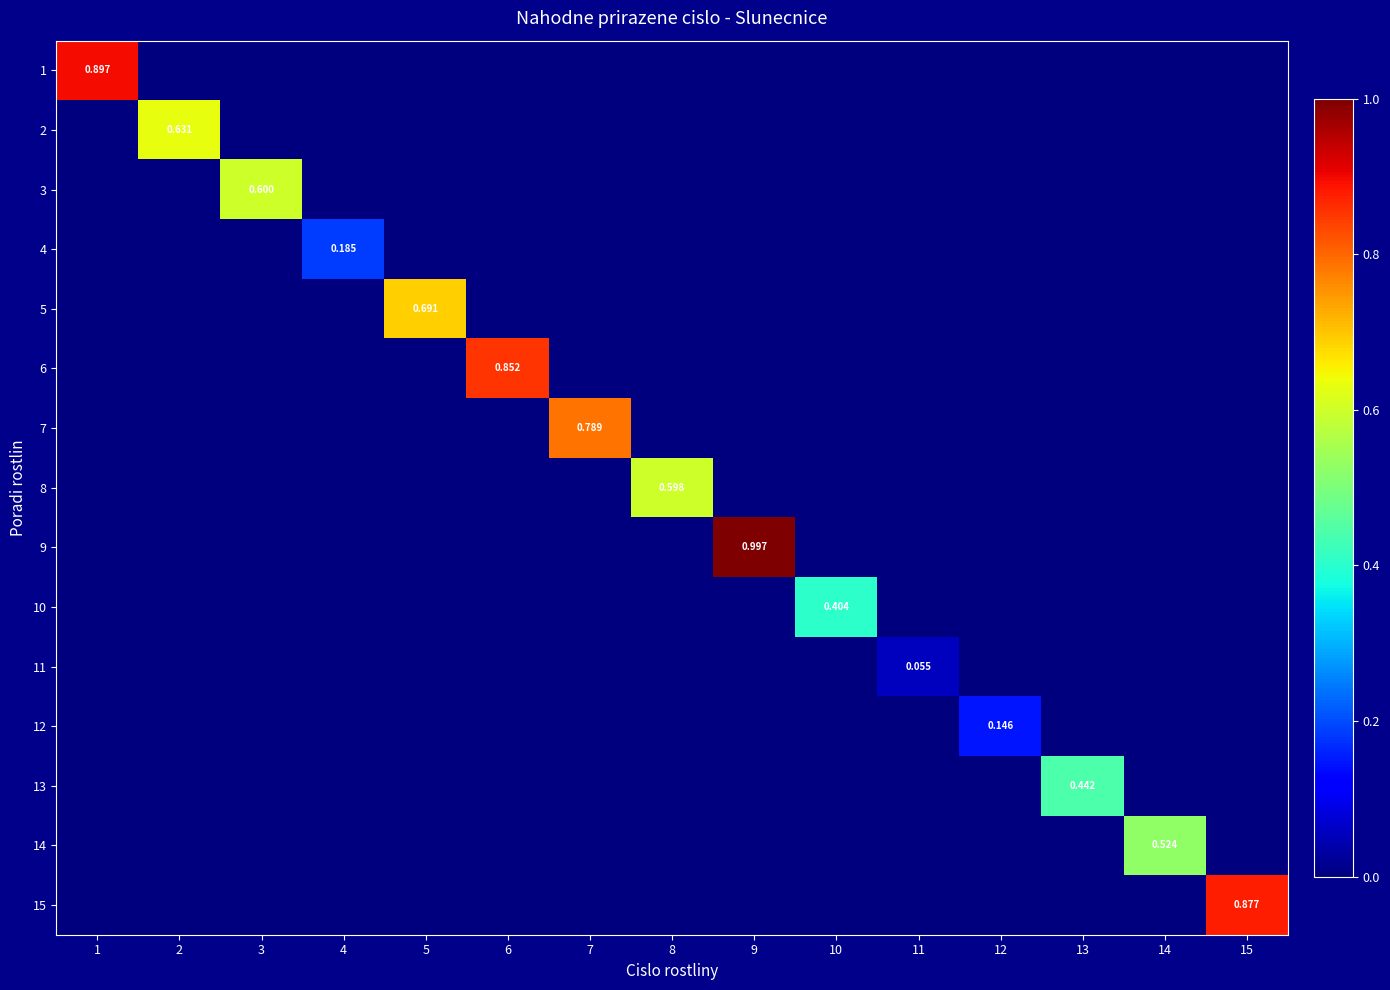

Rank the series by their maximum value, from highest to lowest.

9, 1, 15, 6, 7, 5, 2, 3, 8, 14, 13, 10, 4, 12, 11